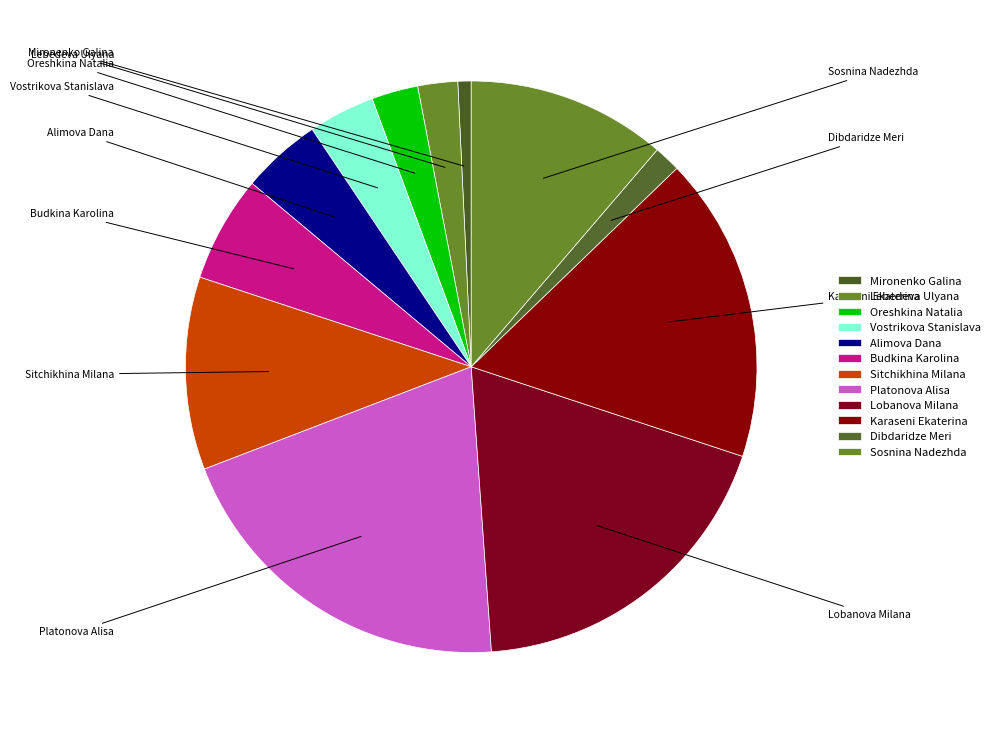

Does any single category account for the majority?

No